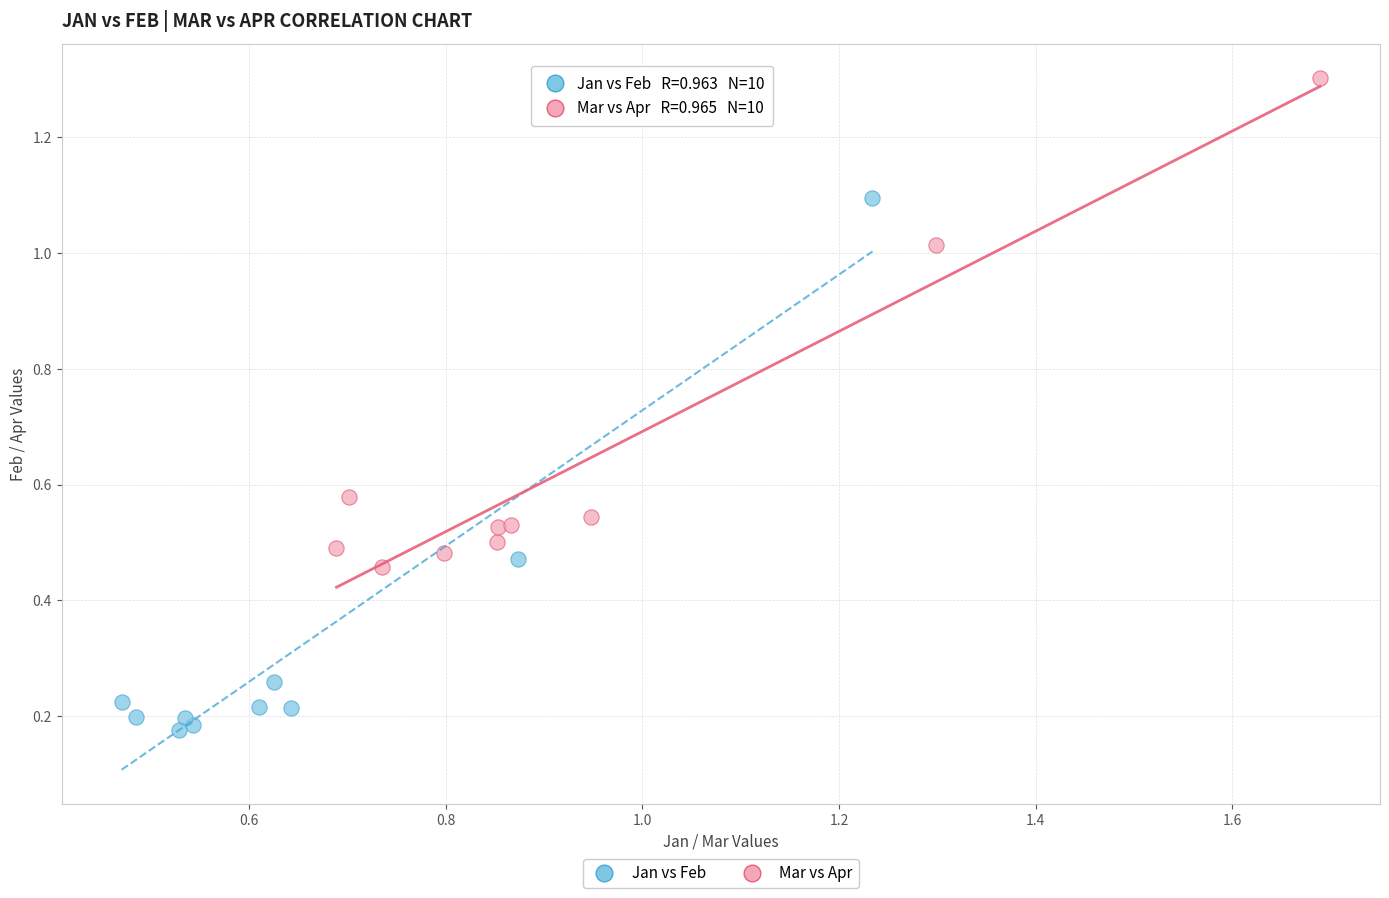

Which series contains the lowest Y value?

Jan vs Feb